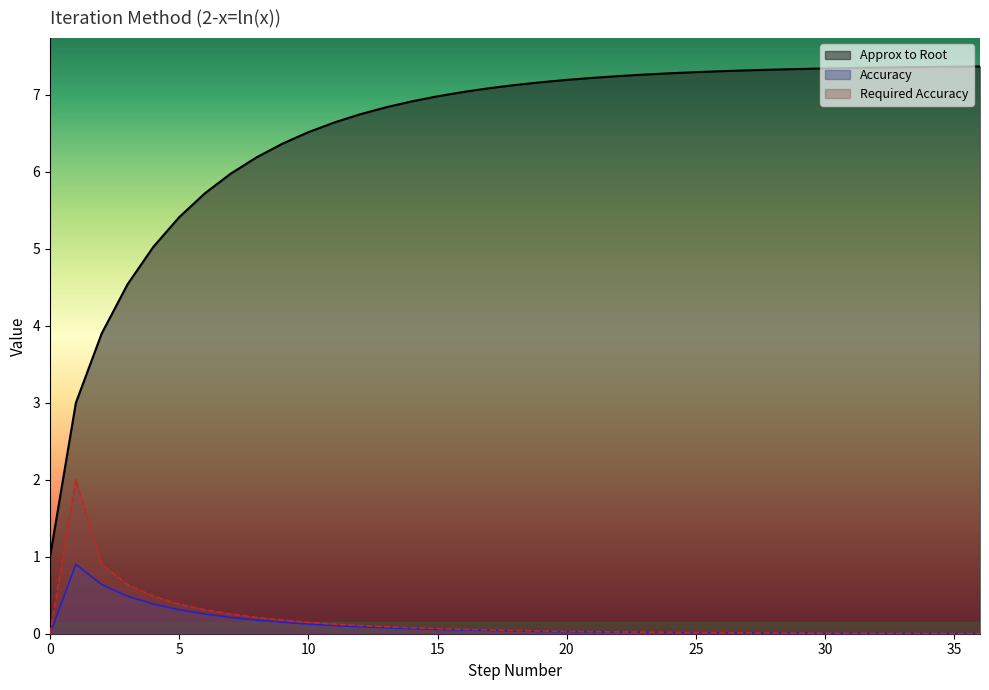

How many lines are shown in the chart?

3